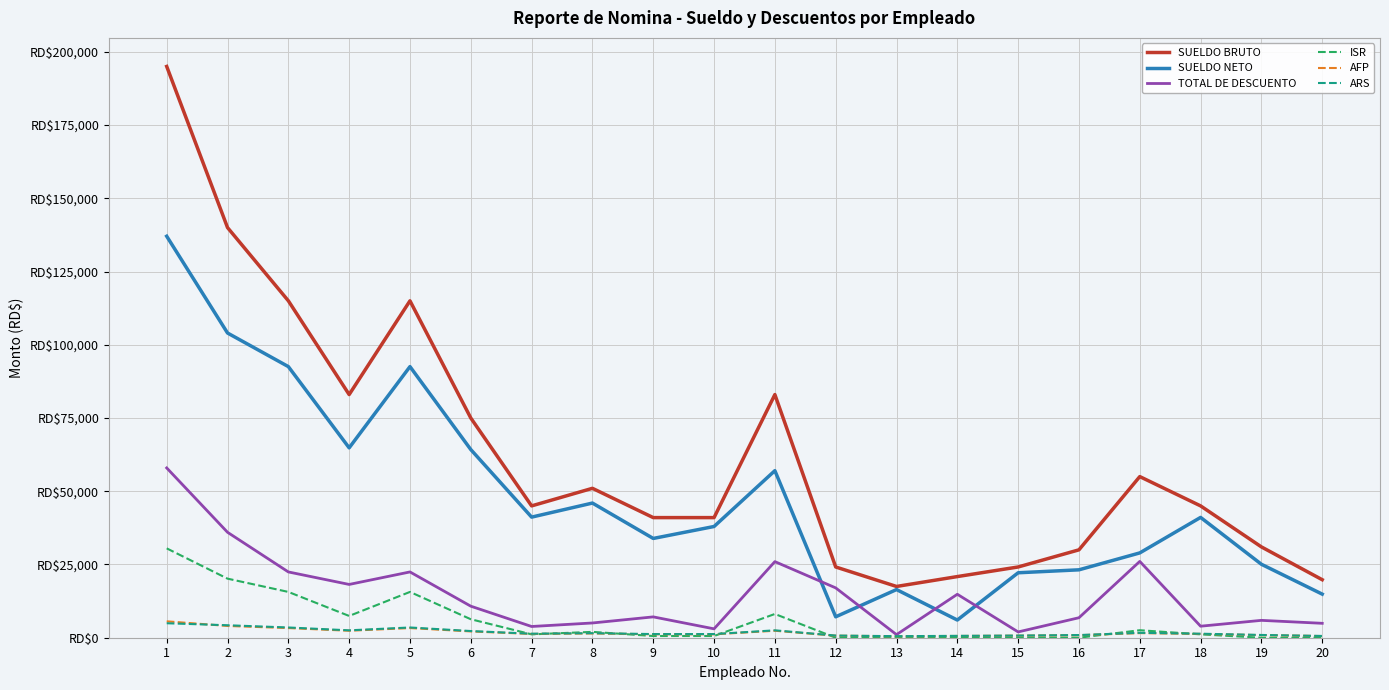

What is the lowest value of the SUELDO BRUTO series?

17500.0